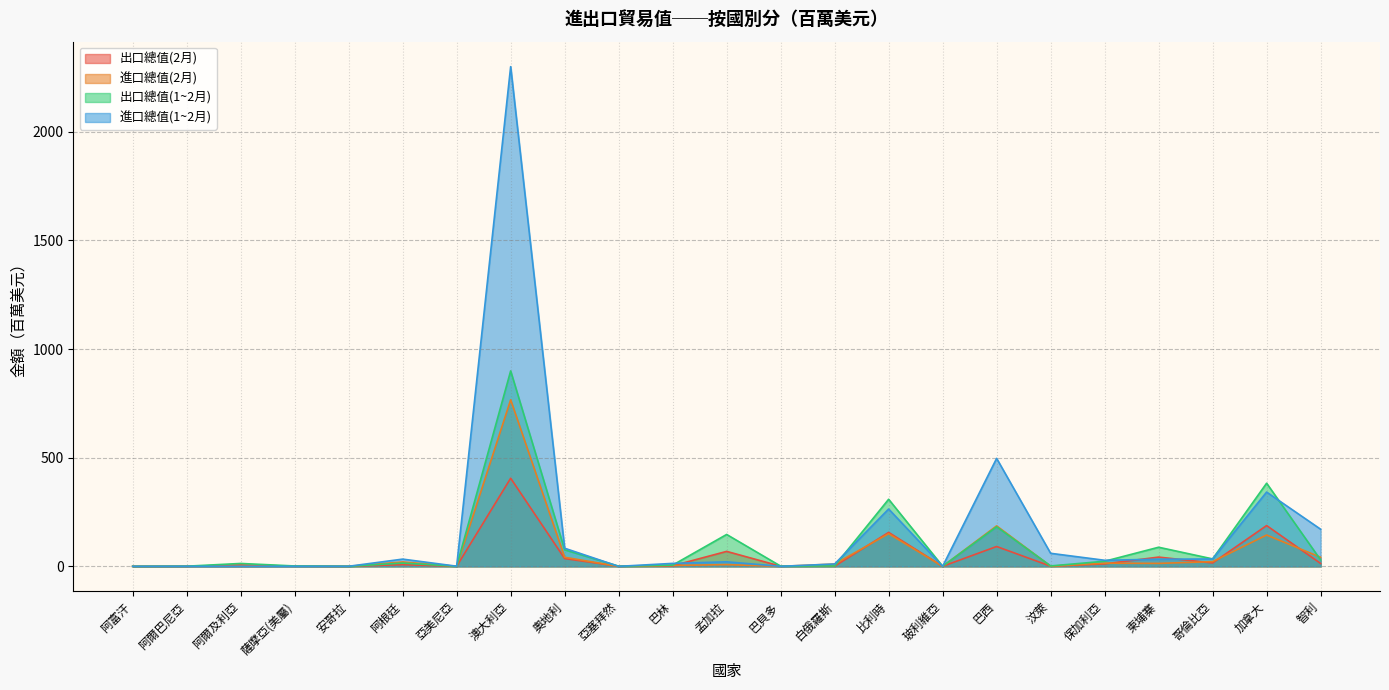

True or false: 進口總值(2月) has more than 0 interior local peaks.

True